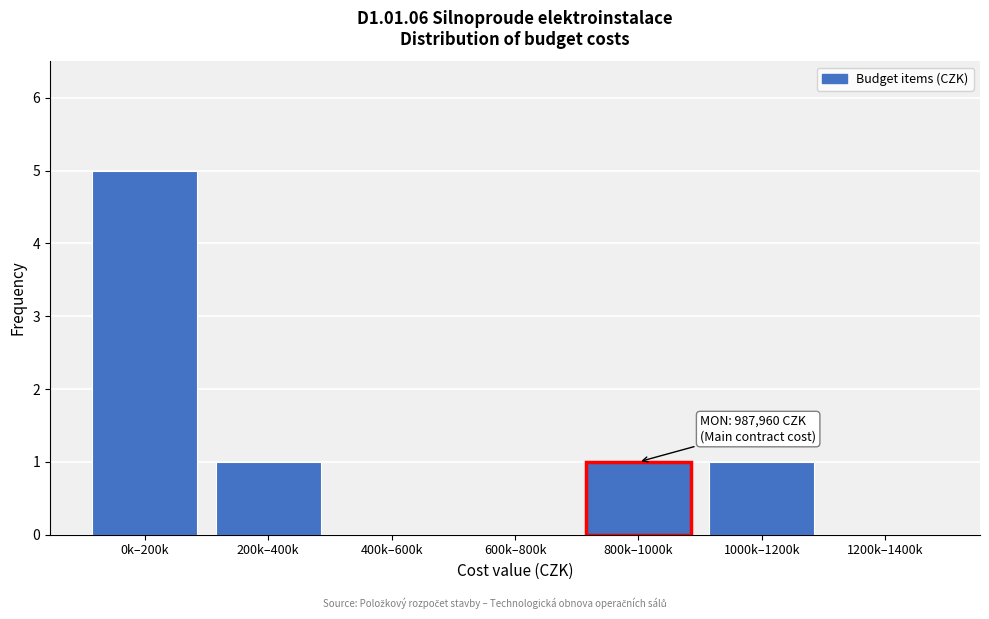

Reading left to right, transcribe all the data shown in this chart.

0k–200k=5	200k–400k=1	400k–600k=0	600k–800k=0	800k–1000k=1	1000k–1200k=1	1200k–1400k=0